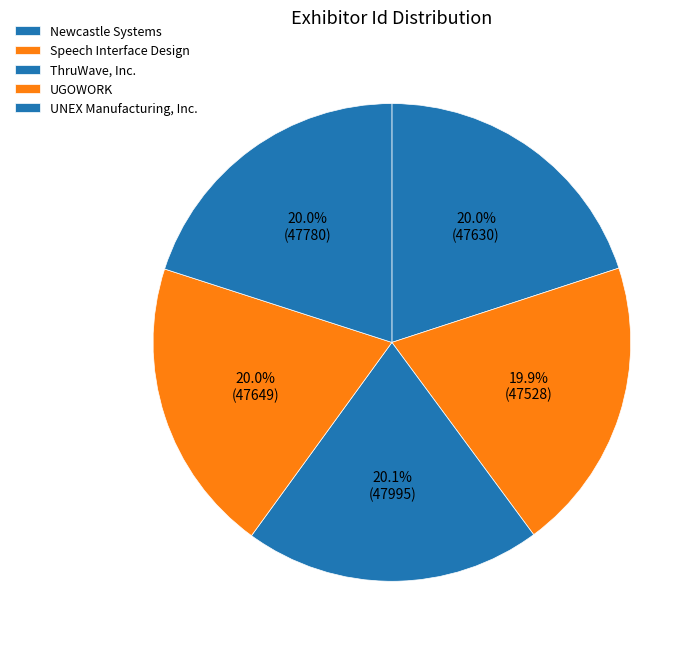

Does UNEX Manufacturing, Inc. represent more than half of the total?

No